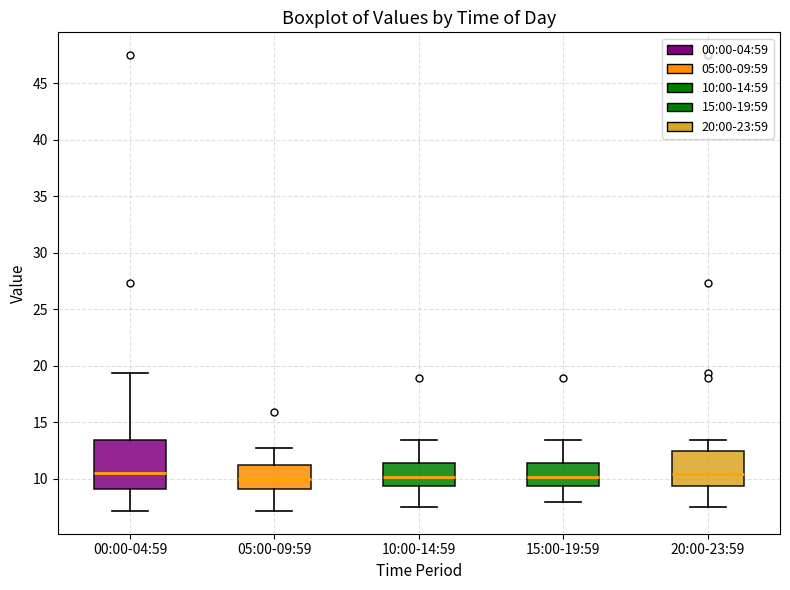

Which box is the tallest, from its lower edge to its upper edge?

00:00-04:59